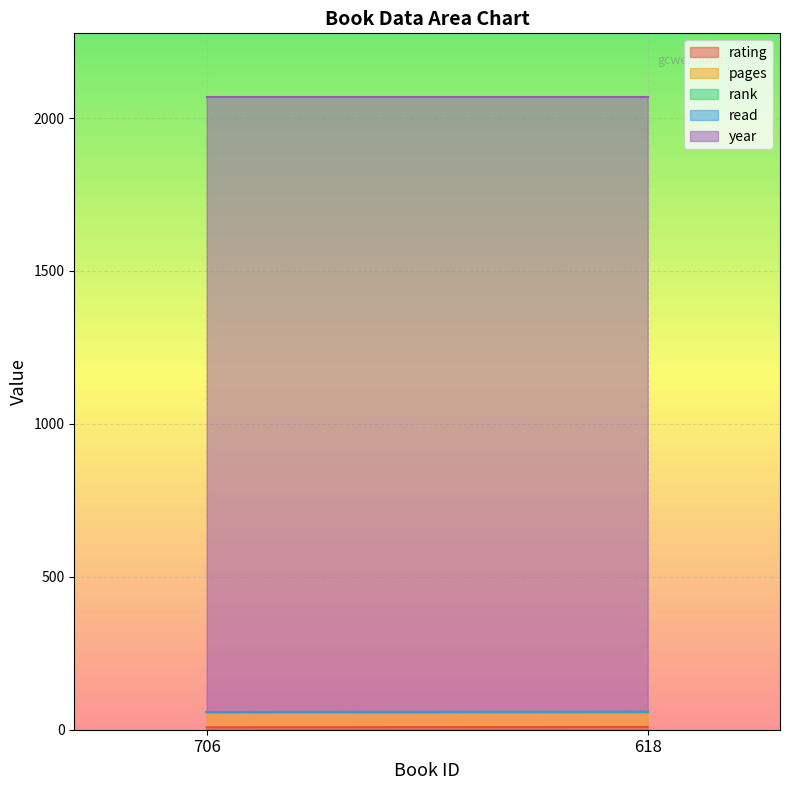

What is the sum of the pages values at 706 and 618?

96